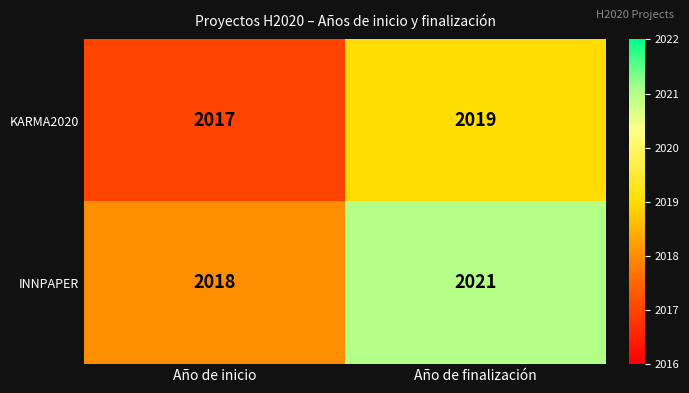

What is the sum of the KARMA2020 values at Año de inicio and Año de finalización?

4036